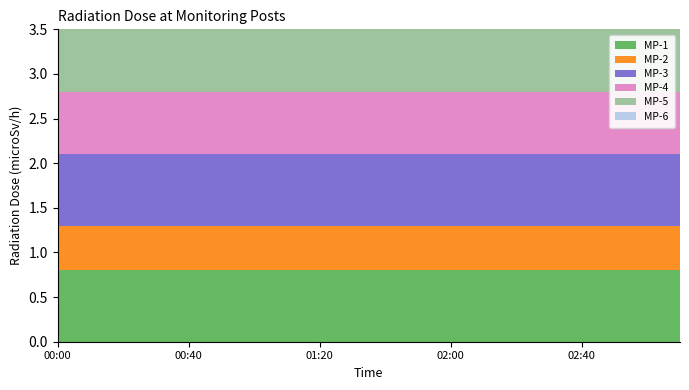

Which series has the widest spread of values?

MP-1